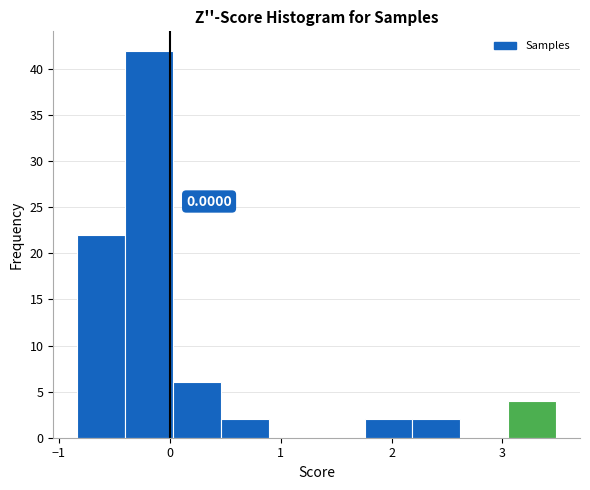

Over which range of the x-axis is the bar tallest?

-0.4 to 0.0